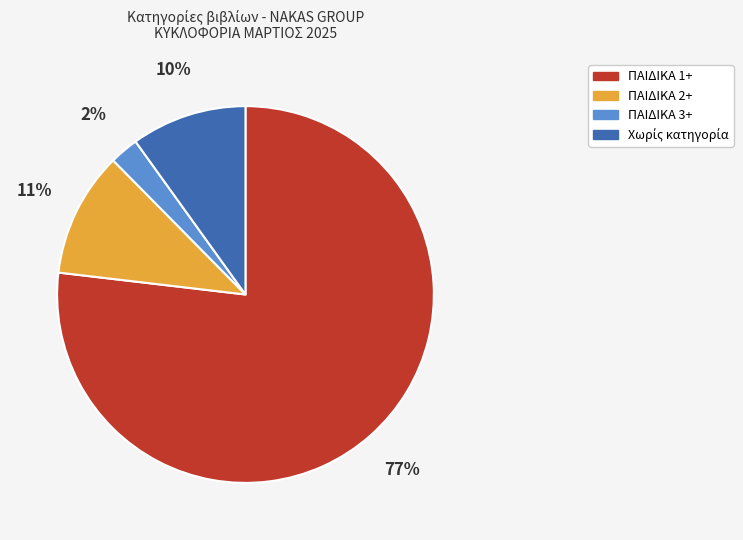

To the nearest percent, what is the average slice percentage?

25%